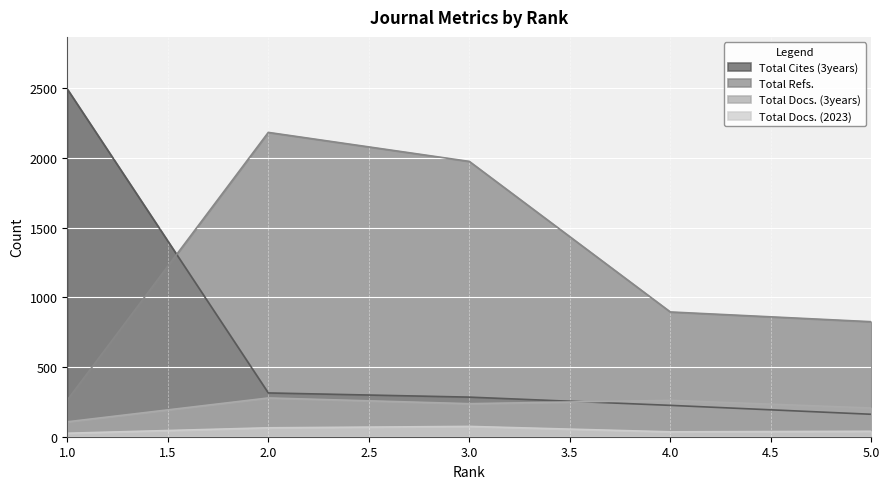

Is the value of Total Refs. at 3.0 greater than the value of Total Docs. (2023) at 4.0?

Yes